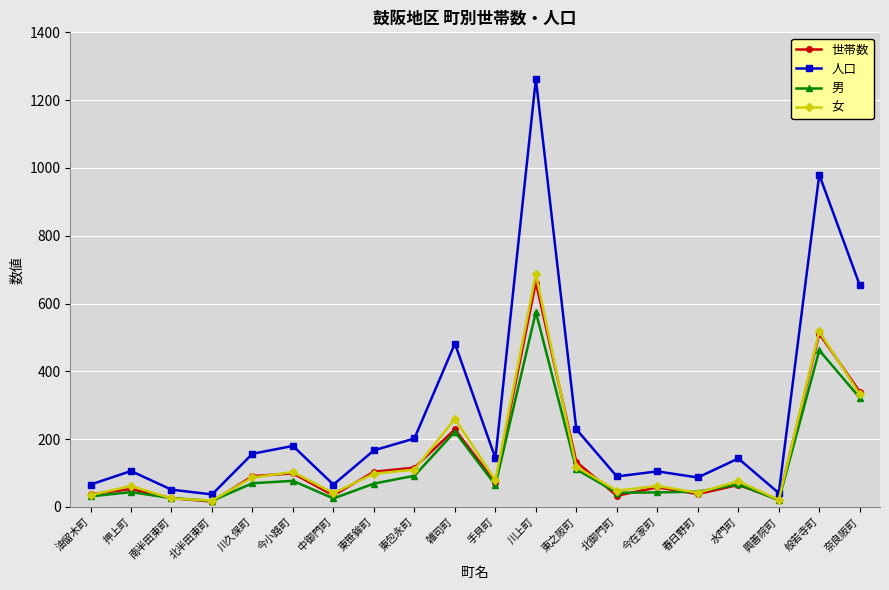

How many data points in 男 are less than 67?

10